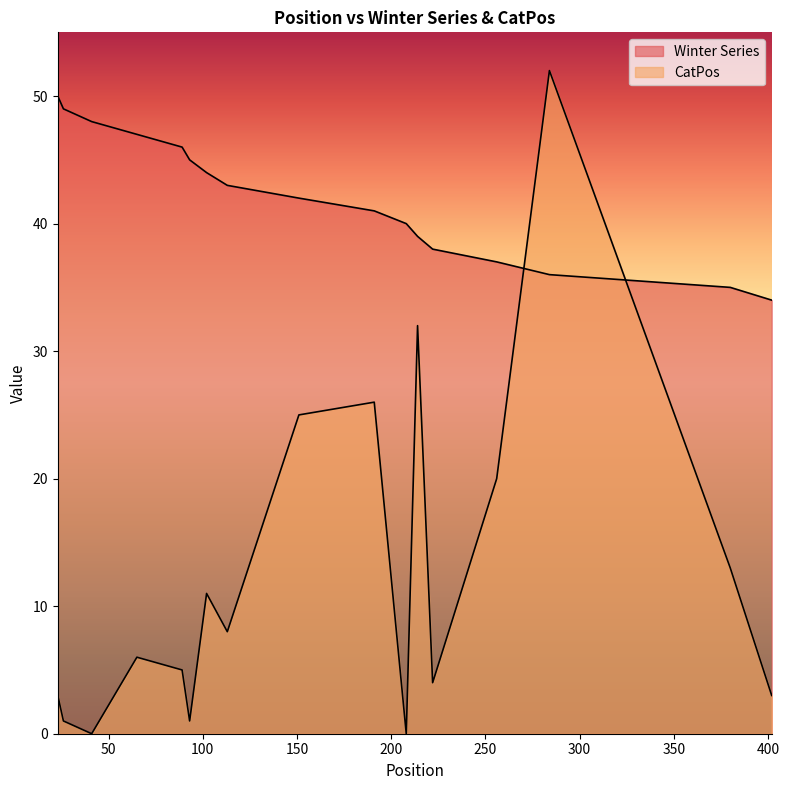

The Winter Series series shows 35 at 380. True or false?

True